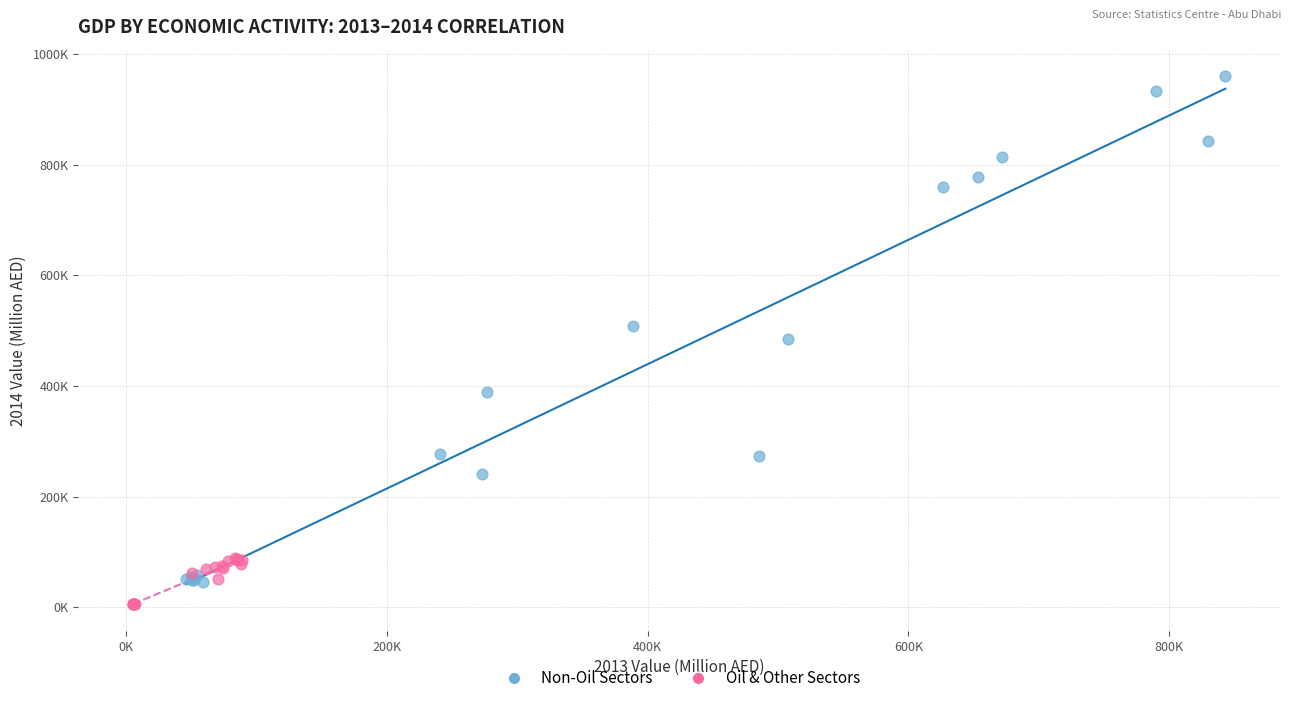

Which series contains the lowest Y value?

Oil & Other Sectors